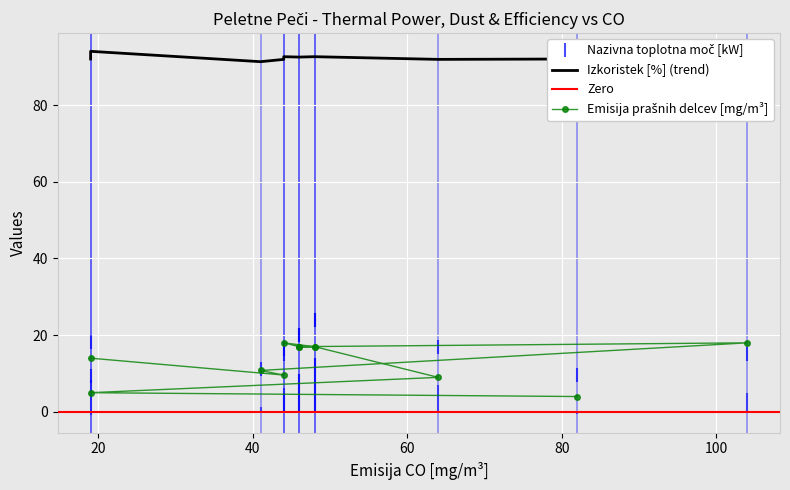

What is the average value of the Nazivna toplotna moč [kW] series?

16.6